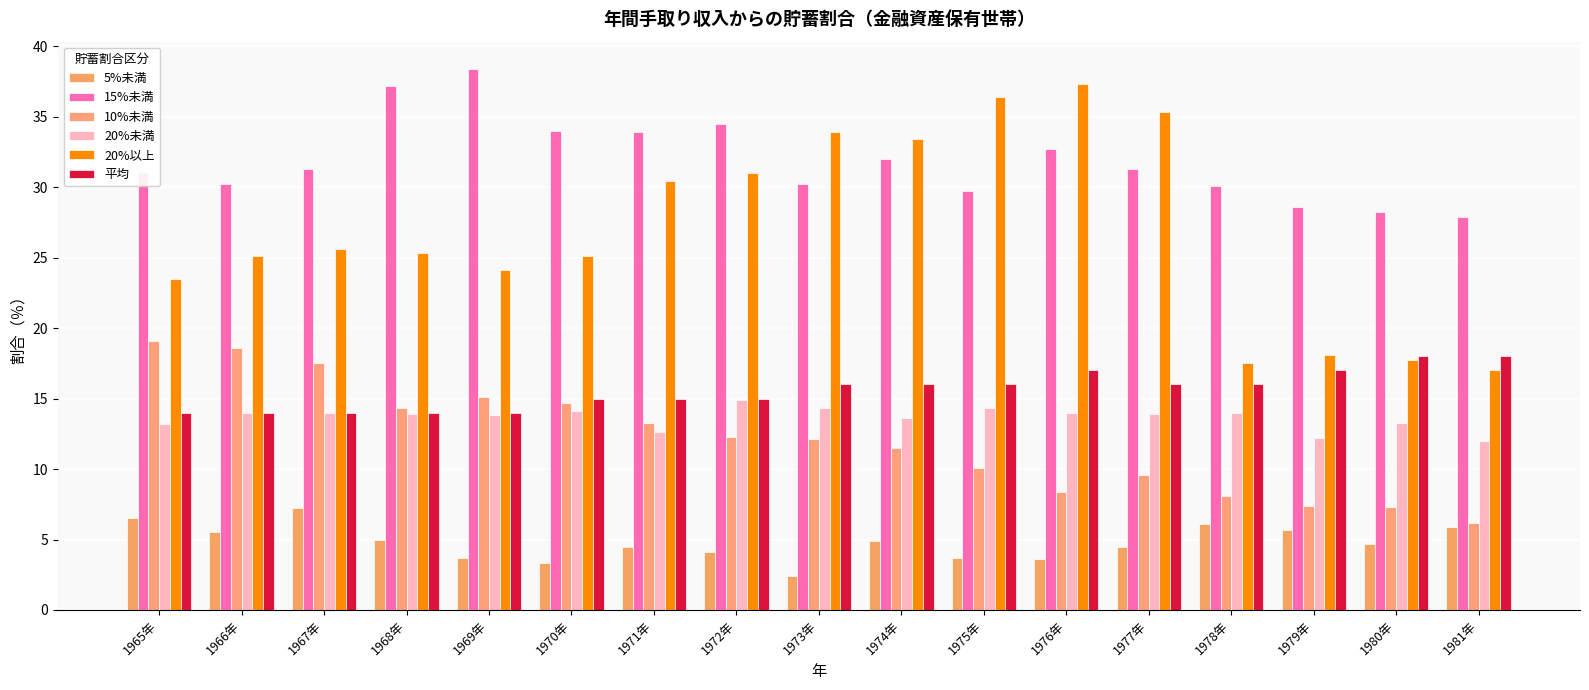

How many values in the 平均 series are below 16?

8